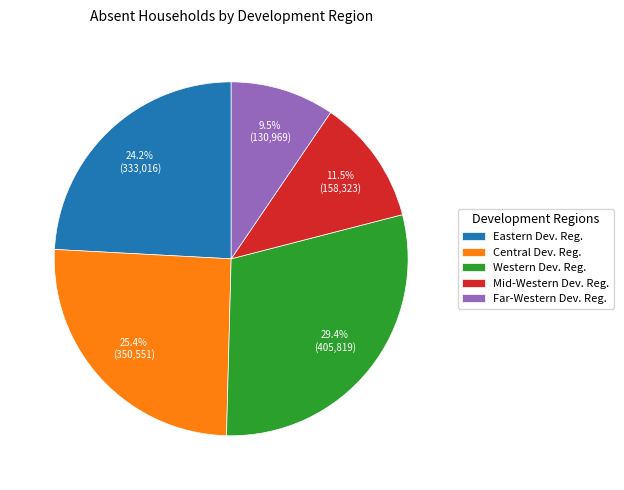

Between Central Dev. Reg. and Mid-Western Dev. Reg., which is larger?

Central Dev. Reg.